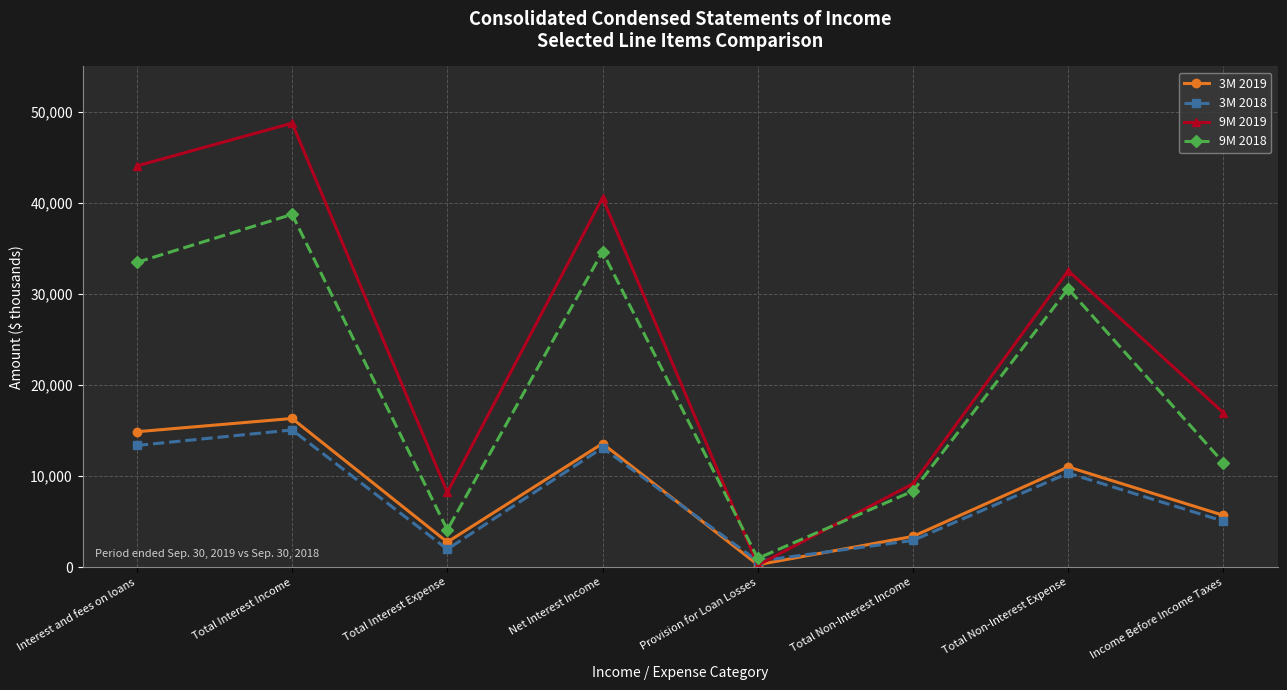

Reading left to right, what are all the values shown in this chart?

3M 2019: Interest and fees on loans=14872	Total Interest Income=16329	Total Interest Expense=2751	Net Interest Income=13578	Provision for Loan Losses=264	Total Non-Interest Income=3376	Total Non-Interest Expense=11002	Income Before Income Taxes=5688
3M 2018: Interest and fees on loans=13363	Total Interest Income=15070	Total Interest Expense=1967	Net Interest Income=13103	Provision for Loan Losses=659	Total Non-Interest Income=2928	Total Non-Interest Expense=10324	Income Before Income Taxes=5048
9M 2019: Interest and fees on loans=44072	Total Interest Income=48770	Total Interest Expense=8211	Net Interest Income=40559	Provision for Loan Losses=213	Total Non-Interest Income=9163	Total Non-Interest Expense=32552	Income Before Income Taxes=16957
9M 2018: Interest and fees on loans=33479	Total Interest Income=38750	Total Interest Expense=4091	Net Interest Income=34659	Provision for Loan Losses=962	Total Non-Interest Income=8356	Total Non-Interest Expense=30585	Income Before Income Taxes=11468